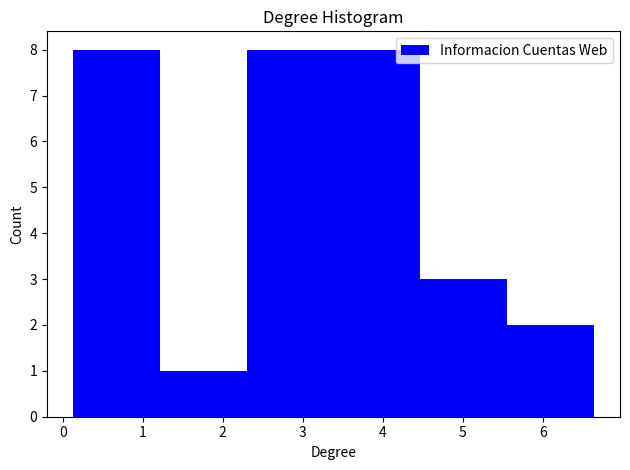

How tall is the bar that spans 5.6 to 6.6 on the x-axis? Neither the bar edges nor the heights are printed on the chart, so give them approximately, as read against the axes.

2